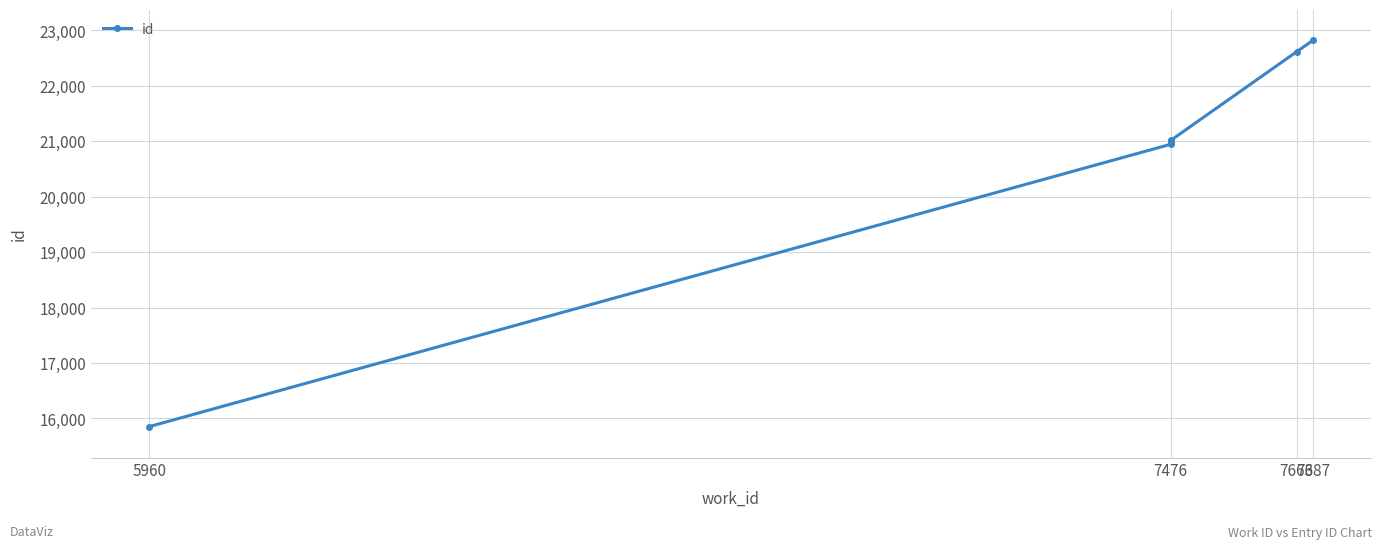

True or false: there are more than 0 points higher than both neighbors.

False